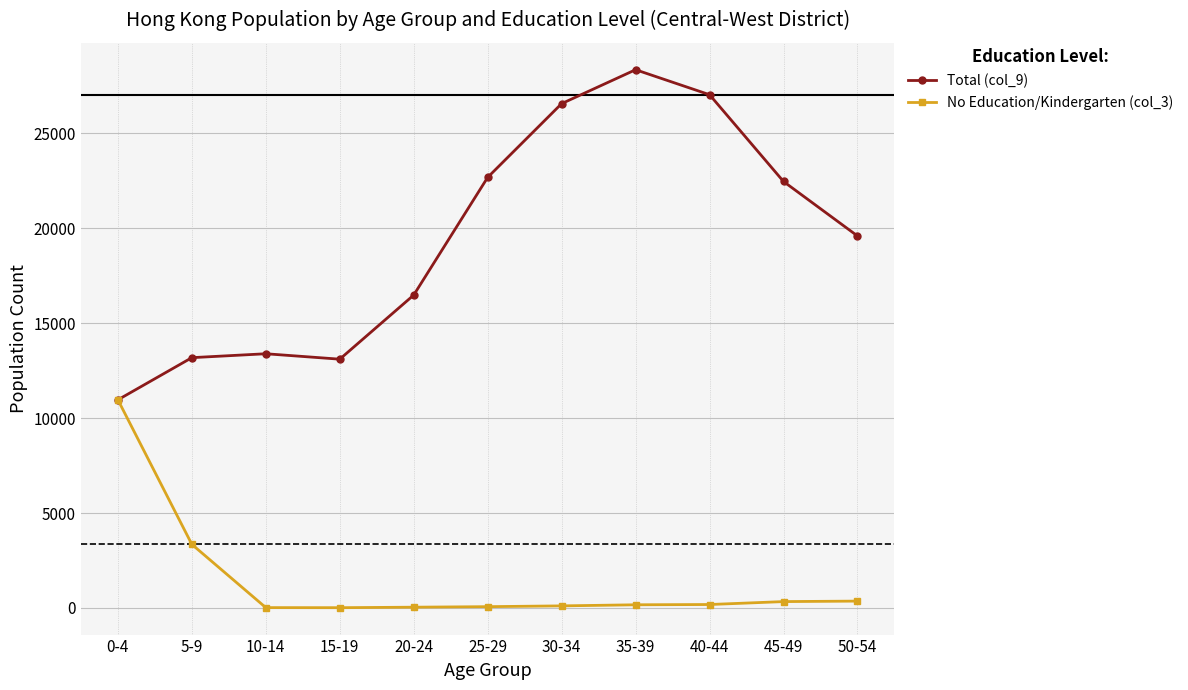

What is the difference between the maximum and second lowest values in the No Education/Kindergarten (col_3) series?

10950